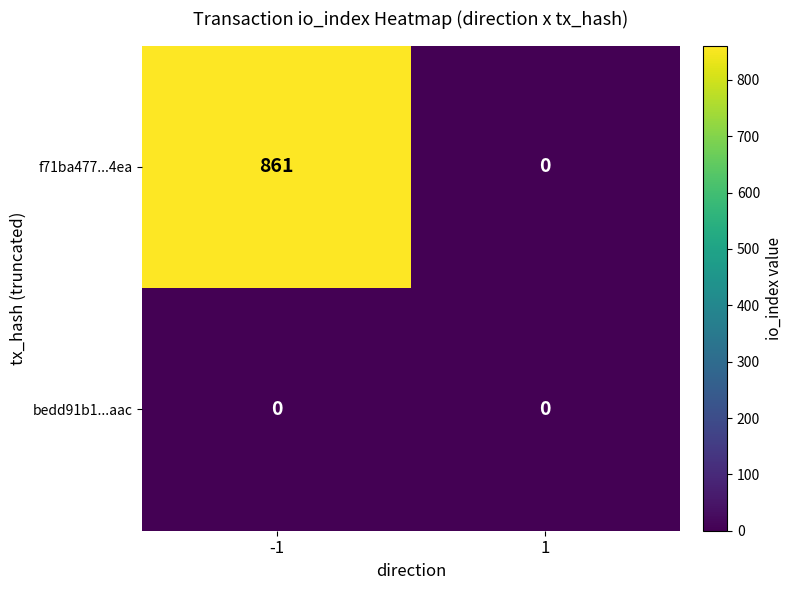

Reading left to right, what are all the values shown in this chart?

f71ba477...4ea: 861	0
bedd91b1...aac: 0	0